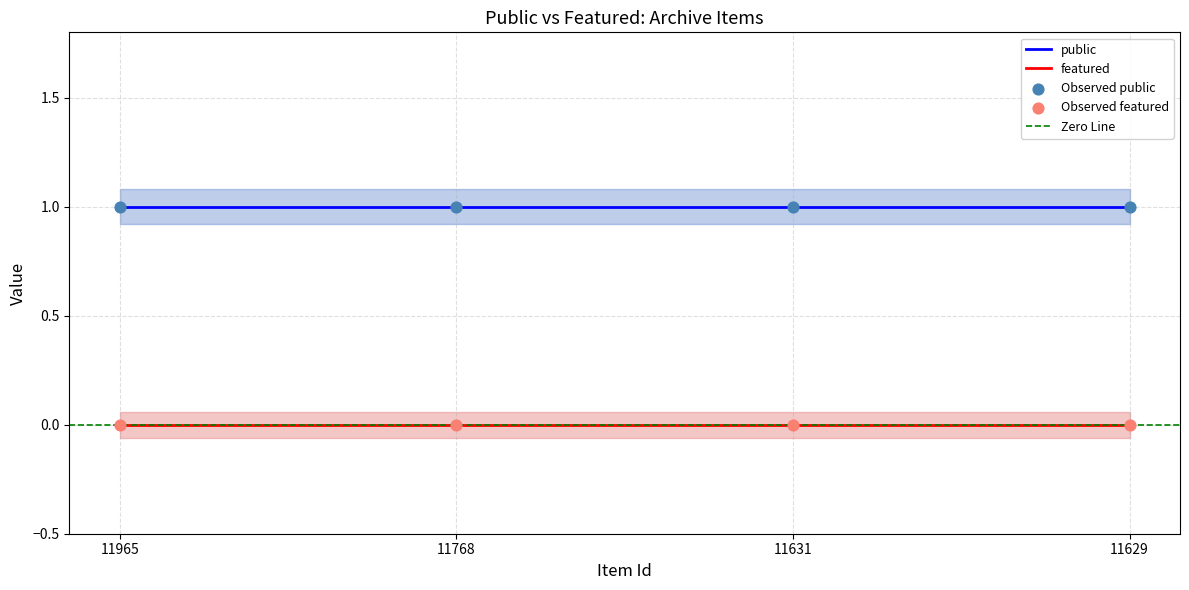

What is the total value across all series at 11965?

1